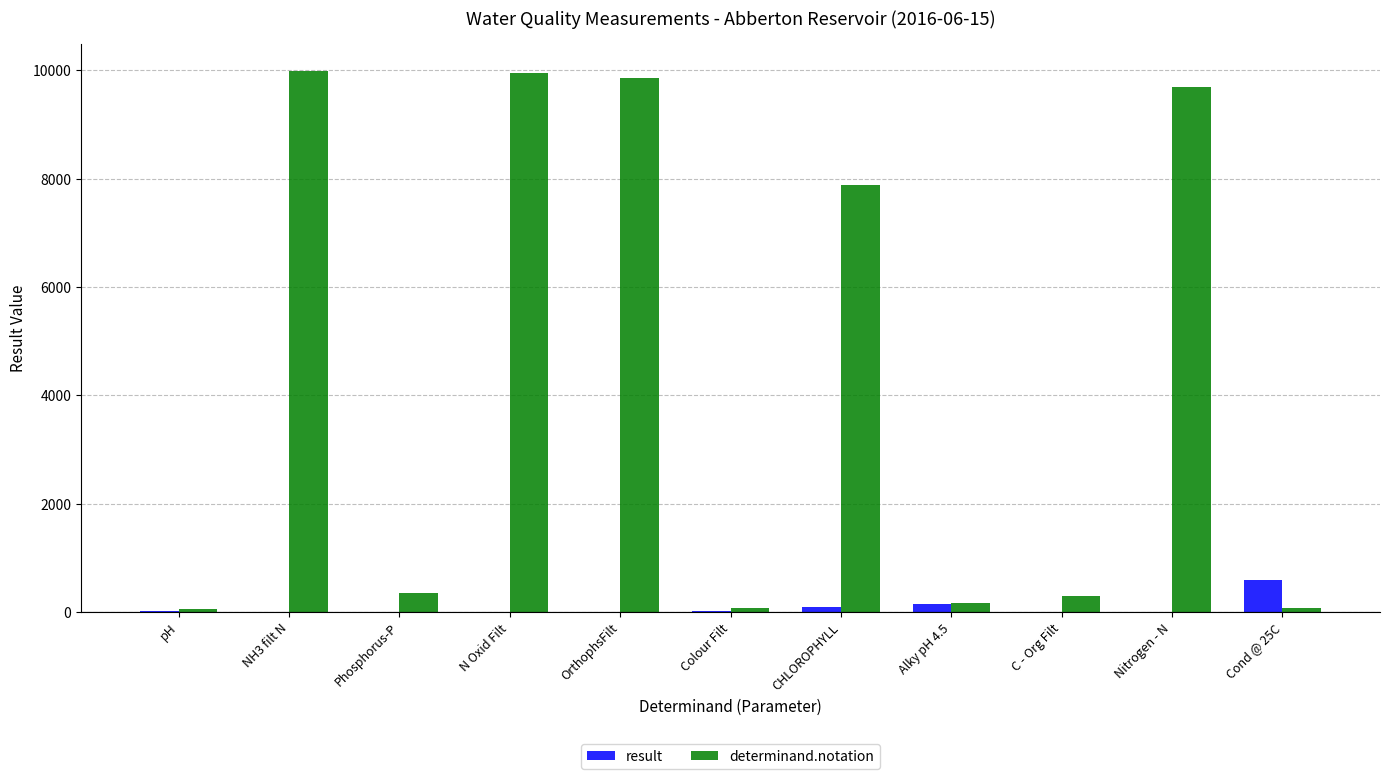

What is the sum of all result values?

853.5